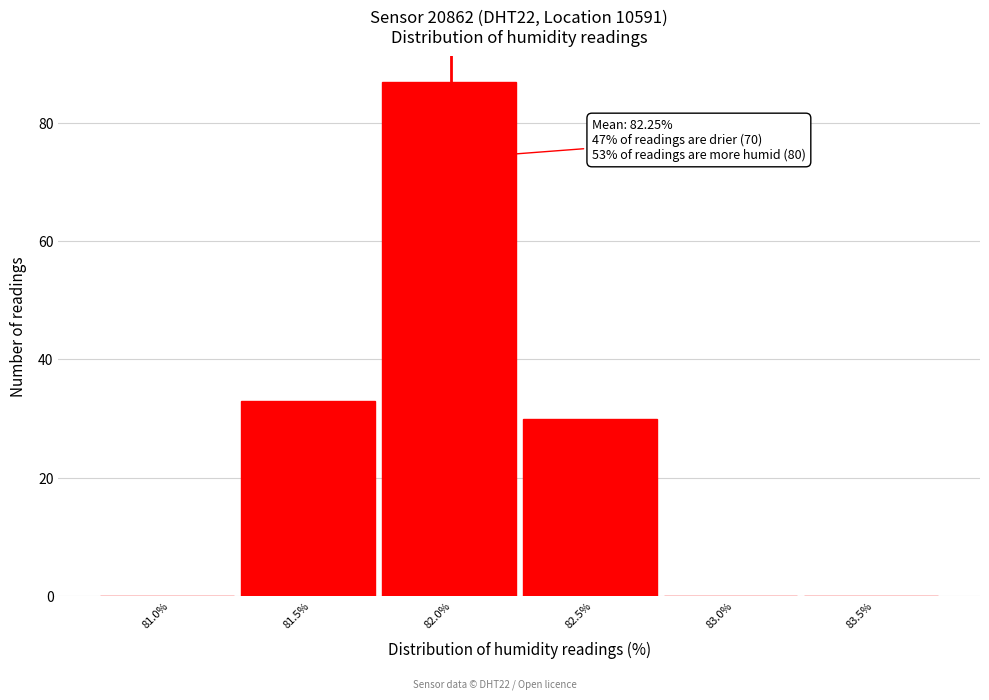

Reading left to right, list all the values displayed in this chart.

81.0%=0	81.5%=33	82.0%=87	82.5%=30	83.0%=0	83.5%=0